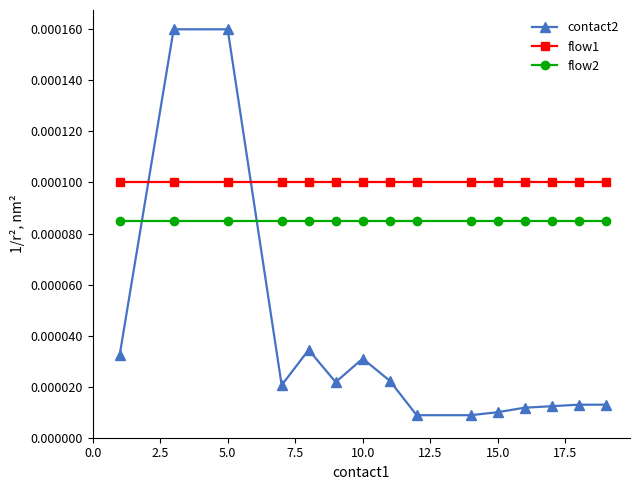

Rank the series by their average value, from lowest to highest.

contact2, flow2, flow1